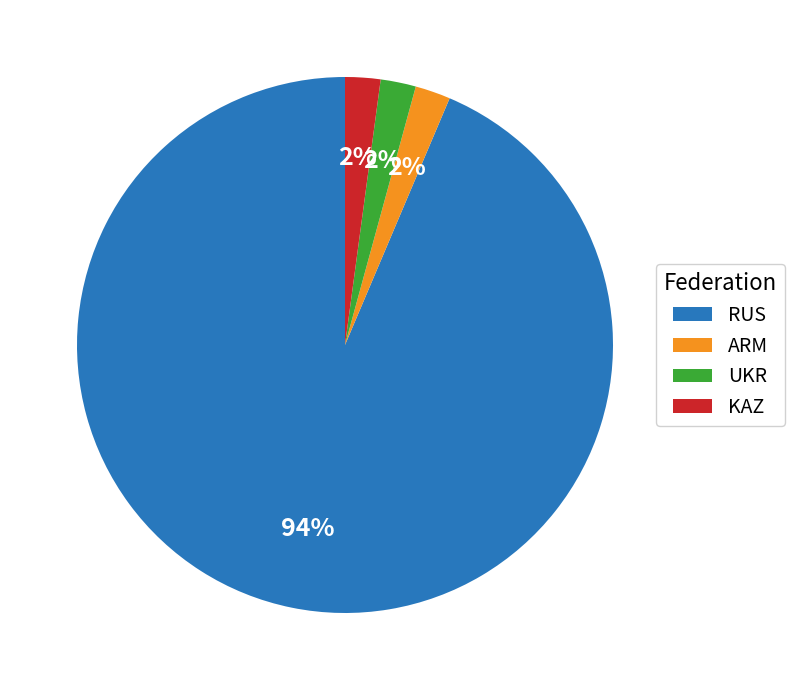

True or false: KAZ accounts for 2% of the total.

True